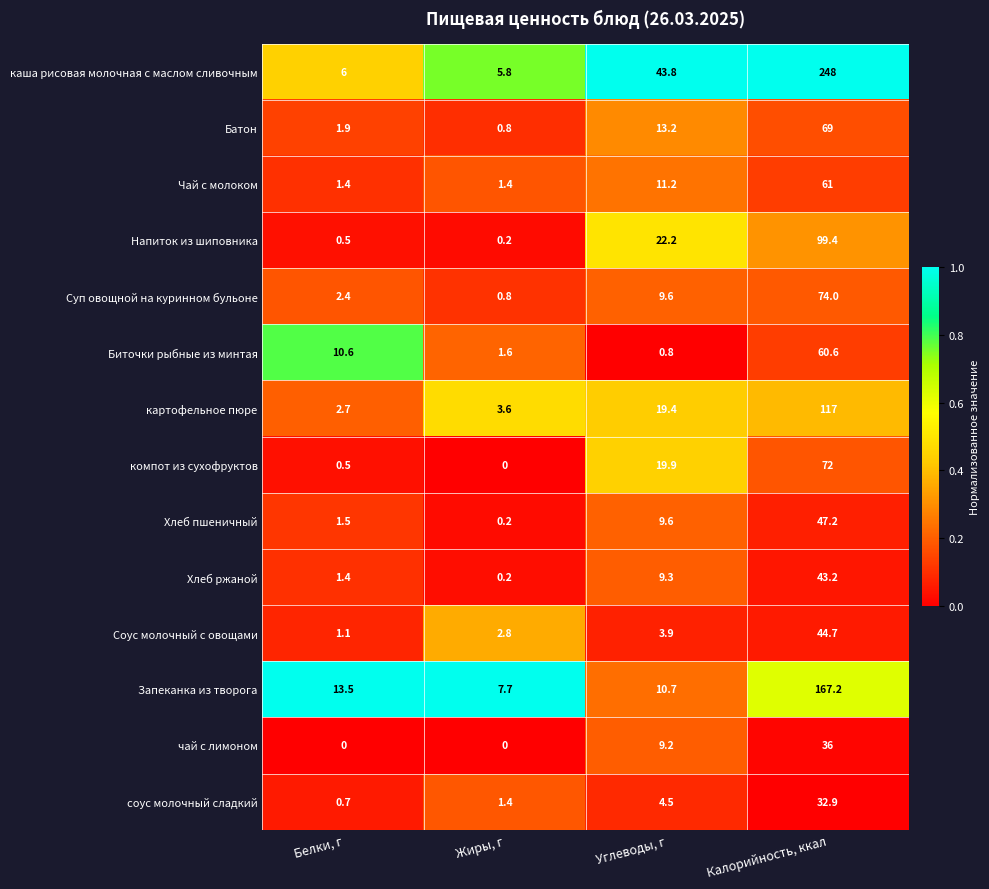

Which category has the highest value in the Соус молочный с овощами series?

Калорийность, ккал